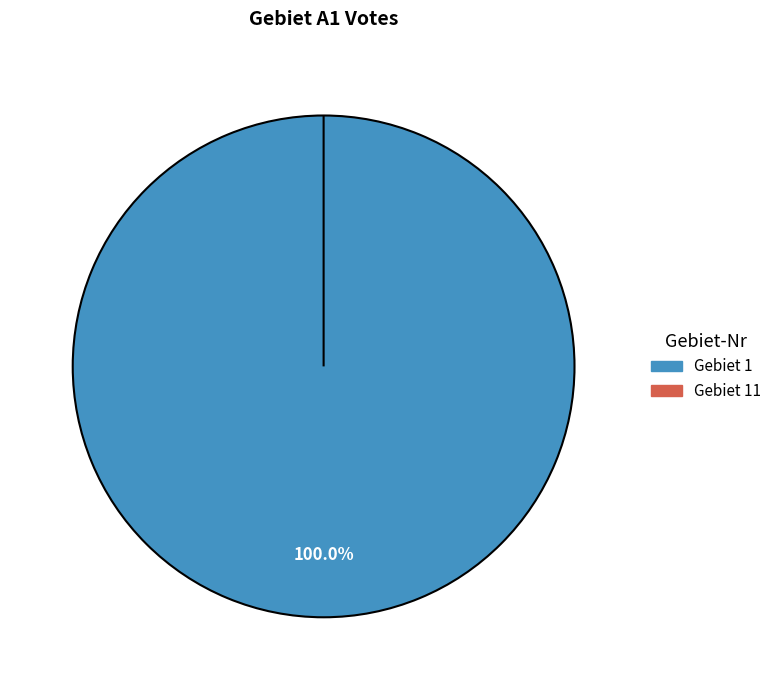

To the nearest percent, what is the difference between the largest and smallest slice percentages?

100%